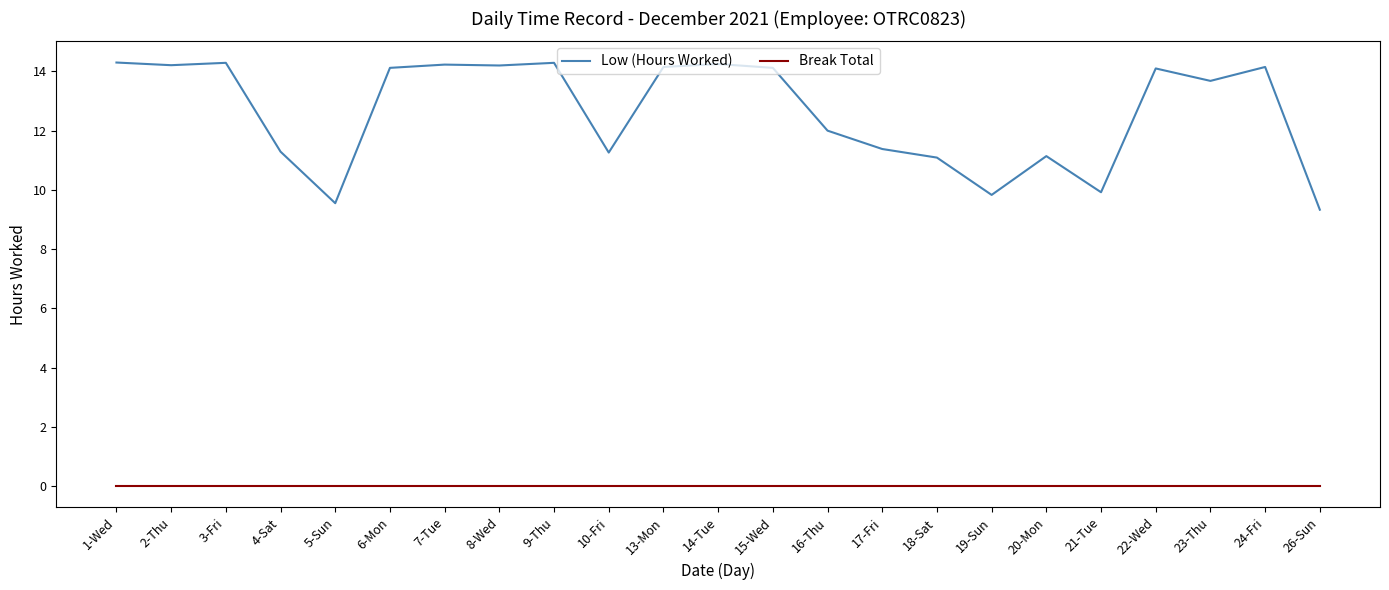

Which series has the largest range (max minus min)?

Low (Hours Worked)